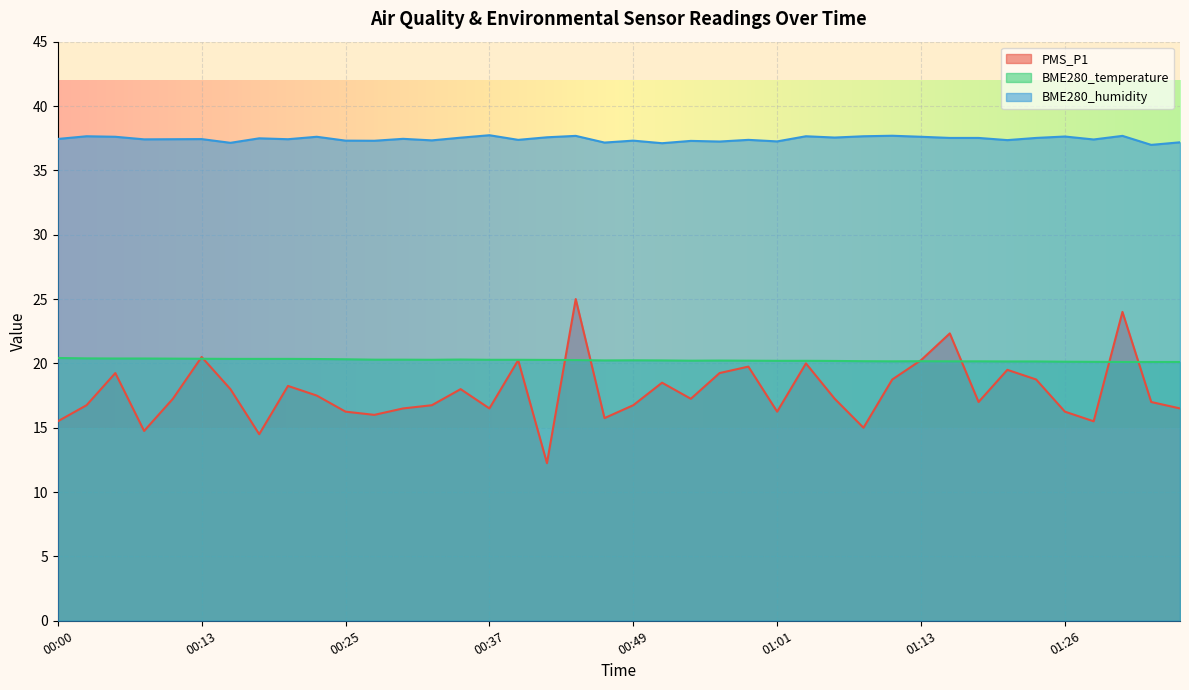

What is the total value across all series at 00:25?

73.9